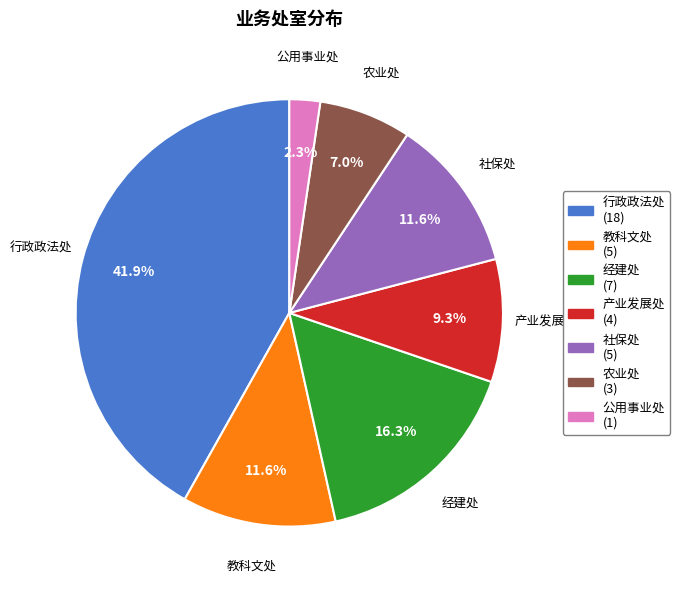

True or false: 经建处 accounts for 10% of the total.

False